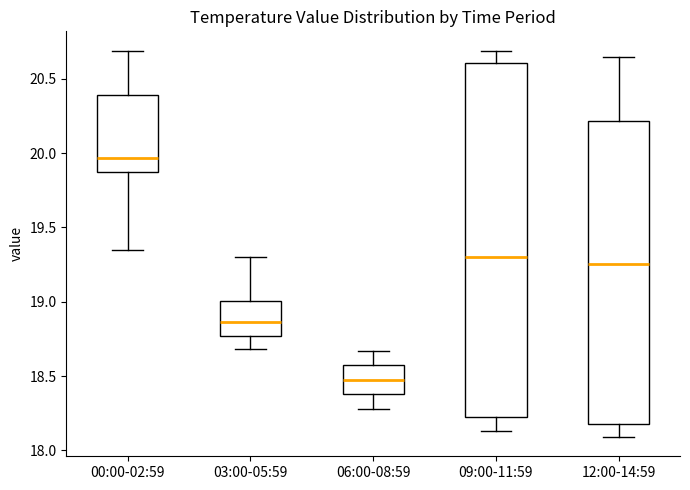

Reading left to right, read every box against the y-axis: the position of its median line, the range the box covers, and the ends of its whiskers. The values are not printed on the chart, so give them approximately, as read against the axis.

00:00-02:59: median 19.95, box 19.90 to 20.40, whiskers 19.35 to 20.70
03:00-05:59: median 18.85, box 18.75 to 19.00, whiskers 18.70 to 19.30
06:00-08:59: median 18.50, box 18.40 to 18.55, whiskers 18.30 to 18.65
09:00-11:59: median 19.30, box 18.25 to 20.60, whiskers 18.15 to 20.70
12:00-14:59: median 19.25, box 18.20 to 20.20, whiskers 18.10 to 20.65